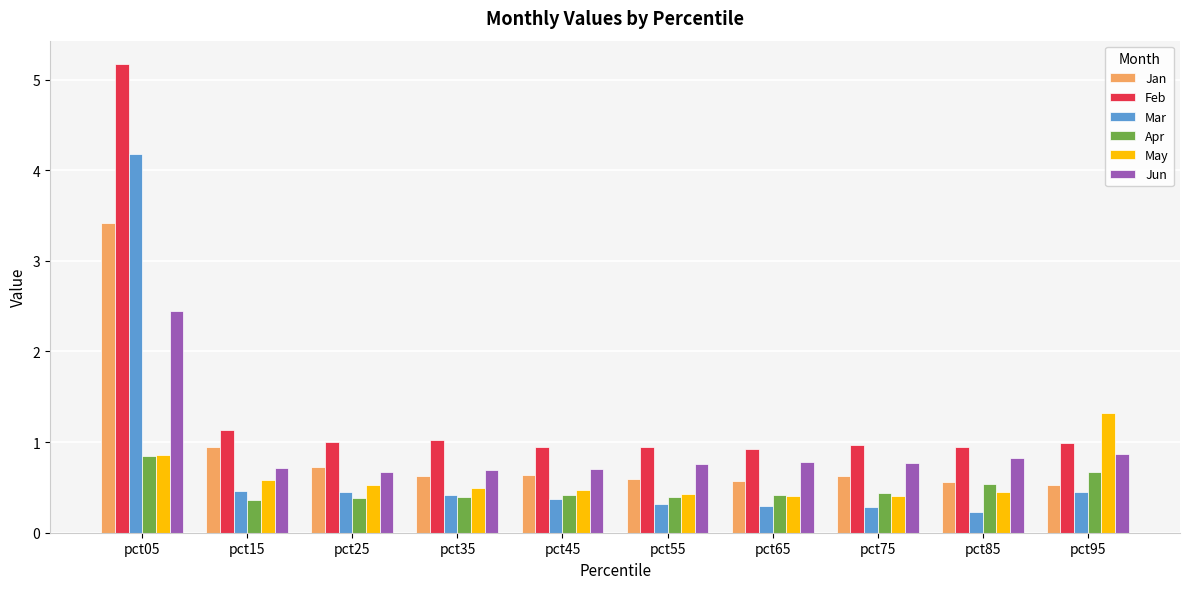

True or false: Apr has a value of 0.6 at pct35.

False